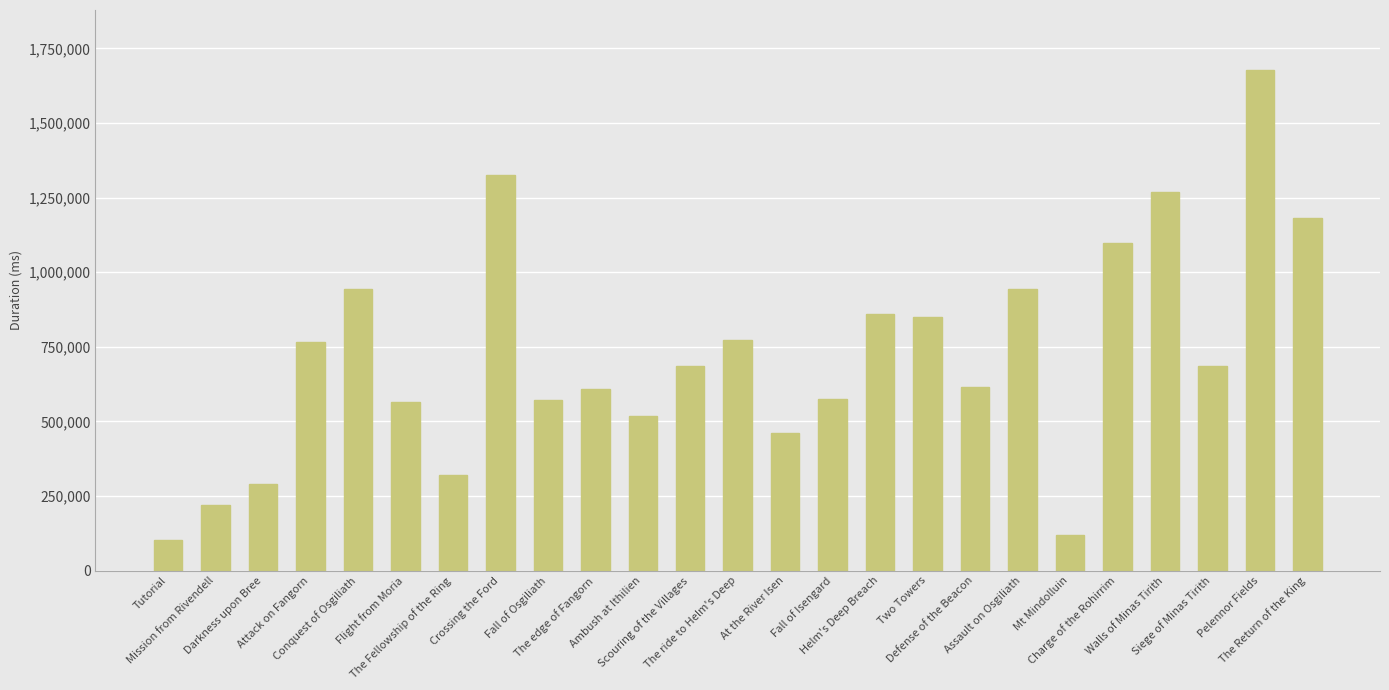

What is the average value?

720969